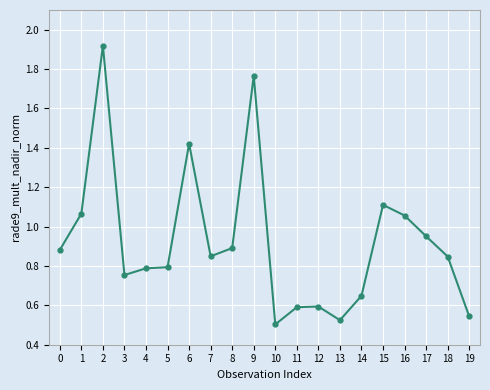

Is it true that the value at 13 is 0.5?

True